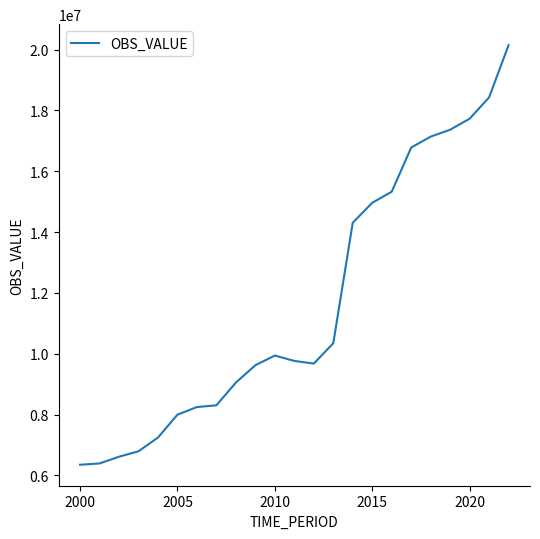

What is the smallest value displayed?

6351763